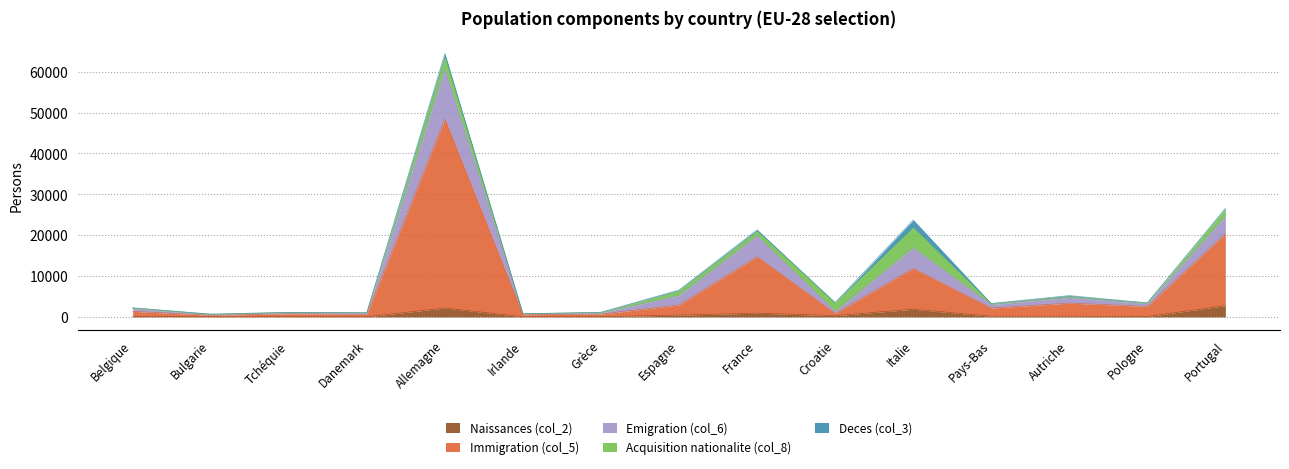

How many interior local peaks does the Immigration (col_5) series have?

5